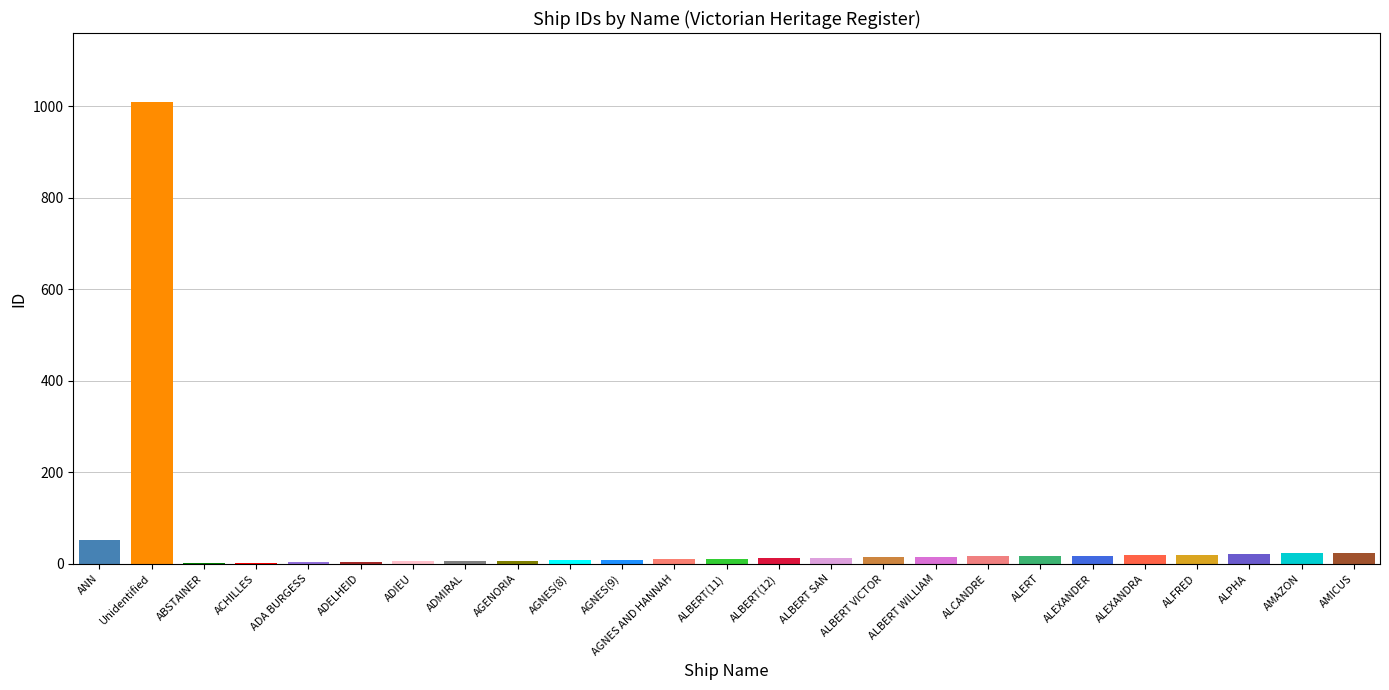

Approximately how many times larger is the value at AGENORIA compared to AMAZON?

0.3